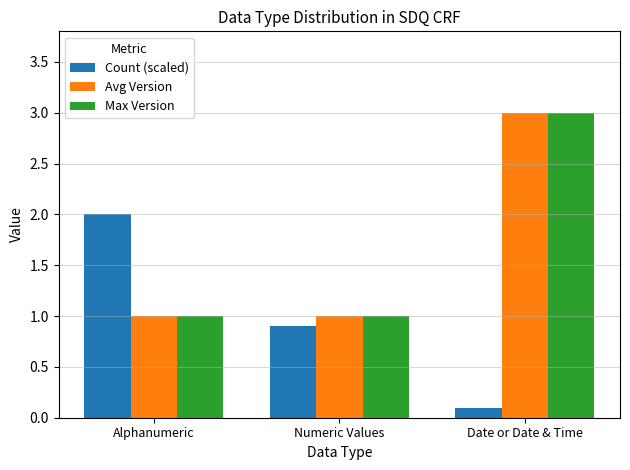

Which series changed the most between Alphanumeric and Numeric Values?

Count (scaled)